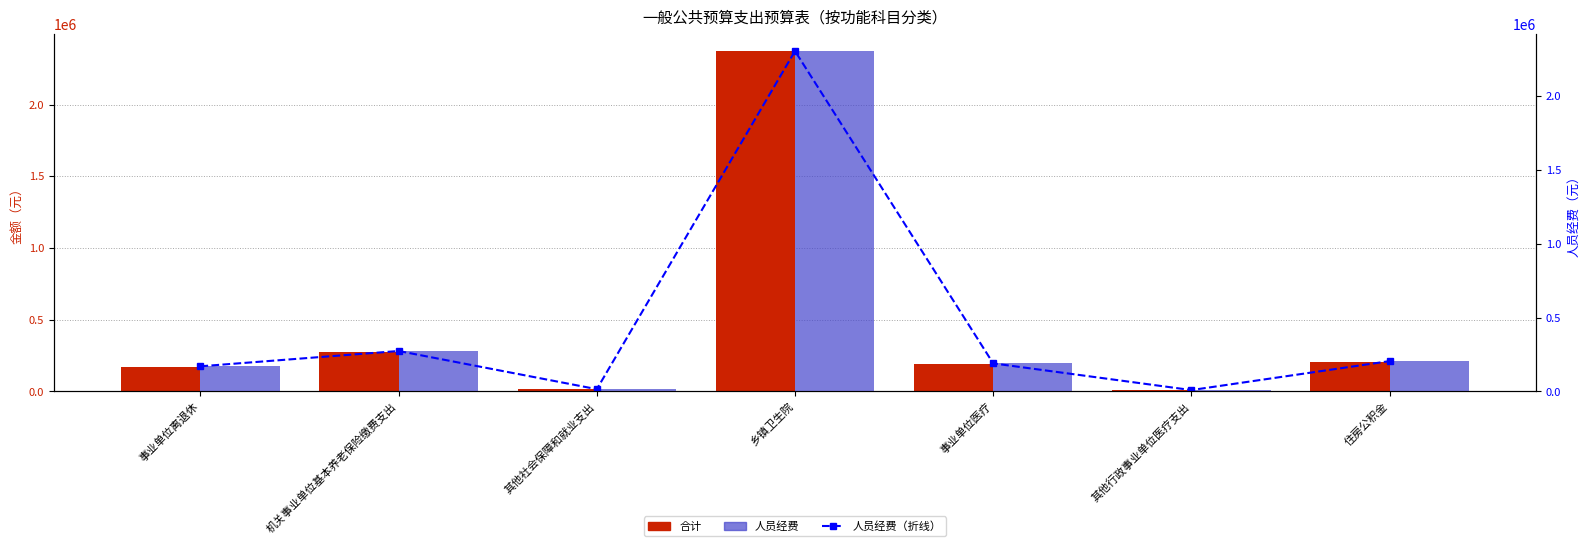

How many groups of bars are there?

7